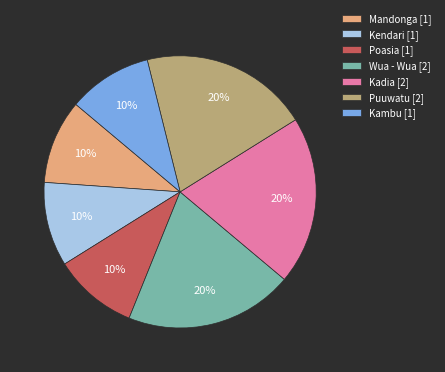

Combined, do Poasia [1] and Kadia [2] account for over 50%?

No